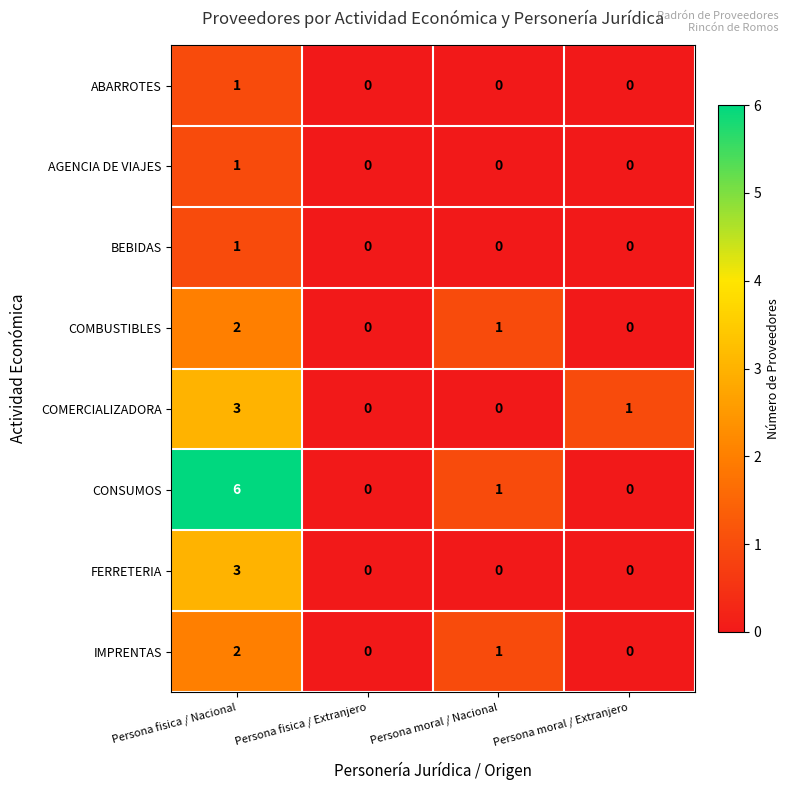

How many FERRETERIA values are between 0 and 3?

4